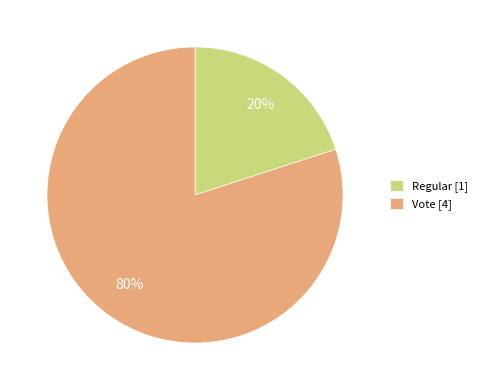

The Vote slice represents 92% of the pie. True or false?

False